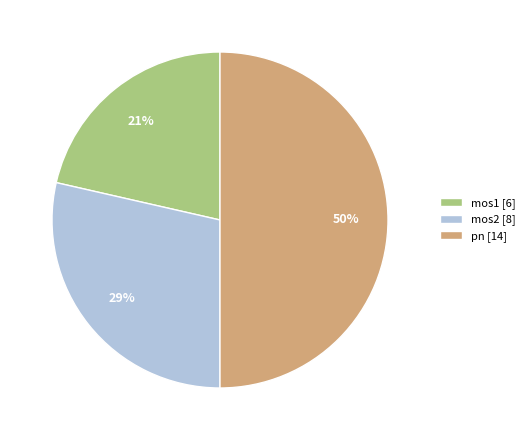

How many segments does this pie chart have?

3